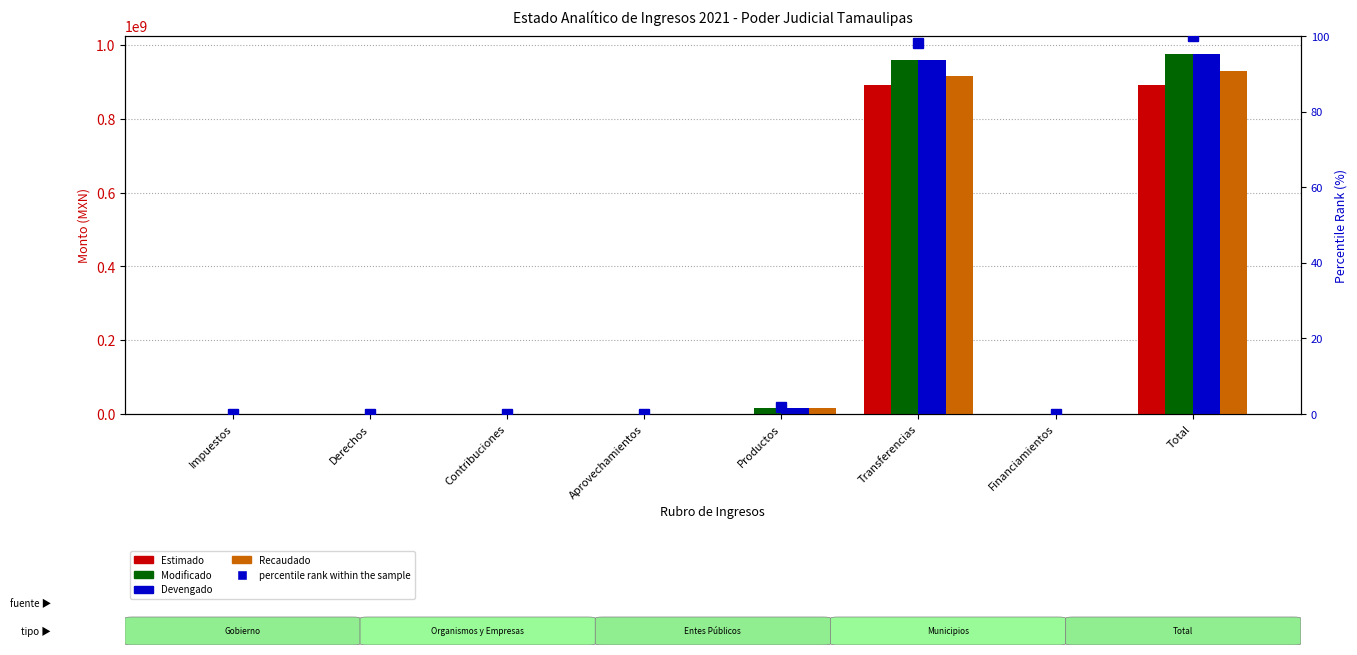

What is the average value of the Devengado series?

243893189.3